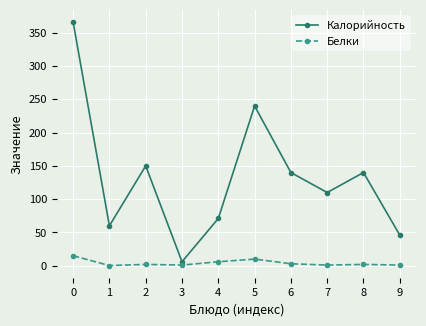

The value of Белки at 4 is 6.0. True or false?

True